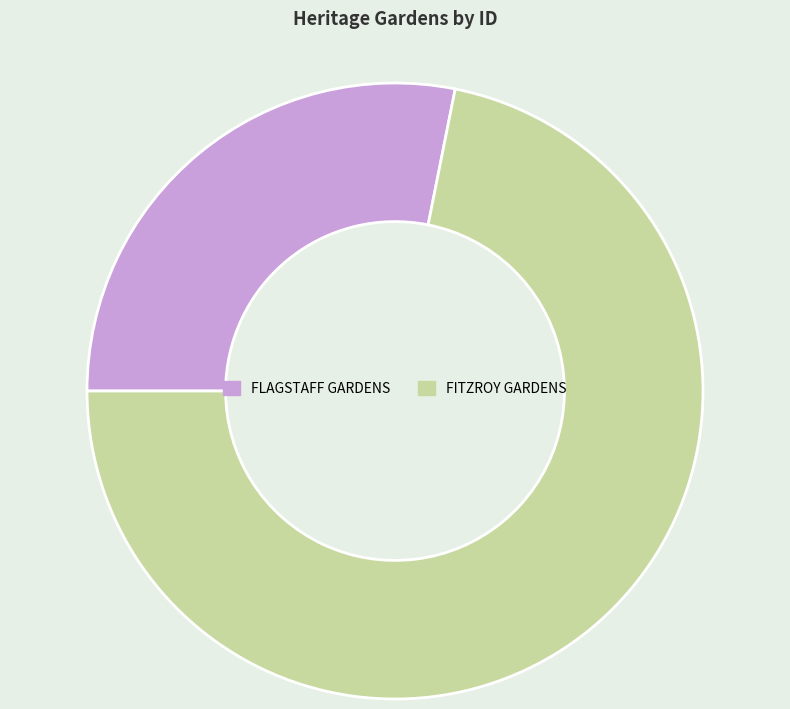

Is it true that FLAGSTAFF GARDENS is 21% of the pie?

False